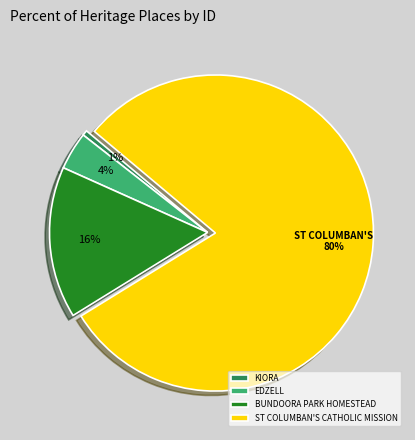

Does EDZELL account for over 50% of the chart?

No